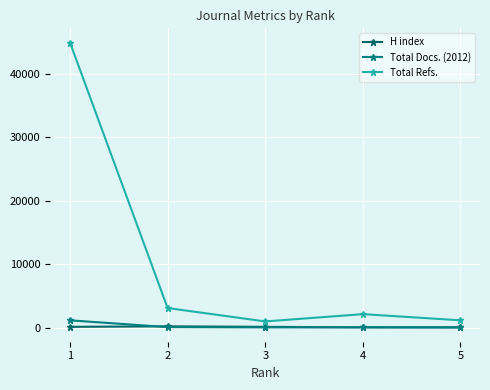

The value of H index at 3 is 124. True or false?

True